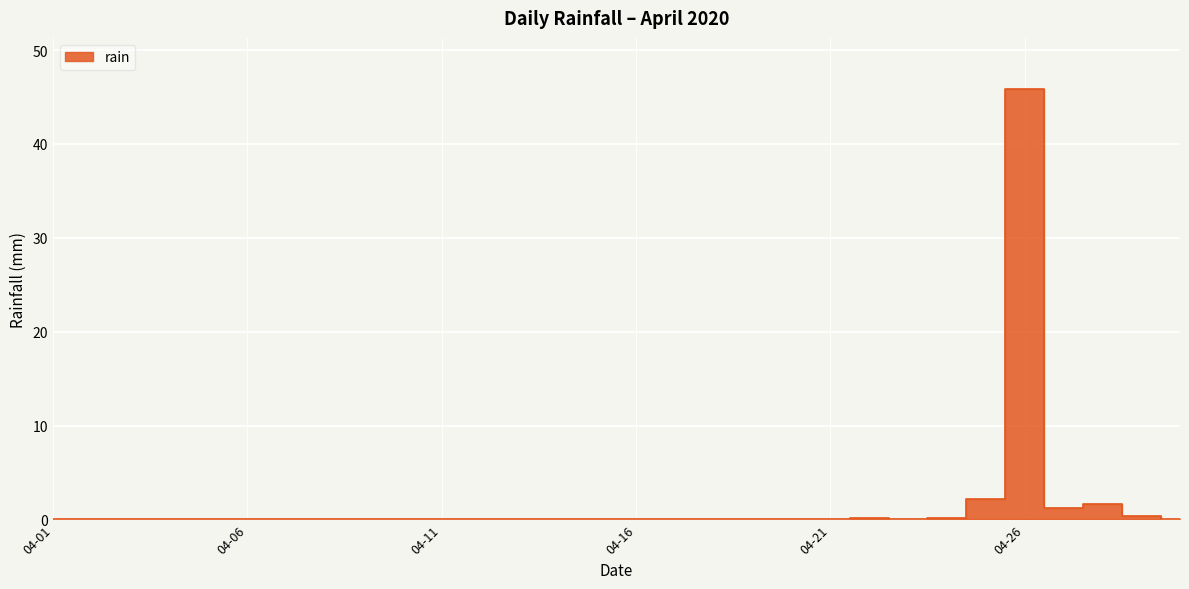

Where is the data nearest to the value 22?

2020-04-25